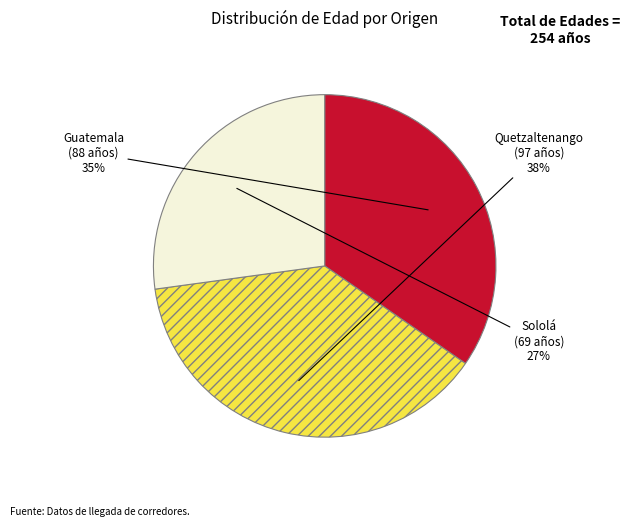

To the nearest percent, what portion does Guatemala represent?

35%